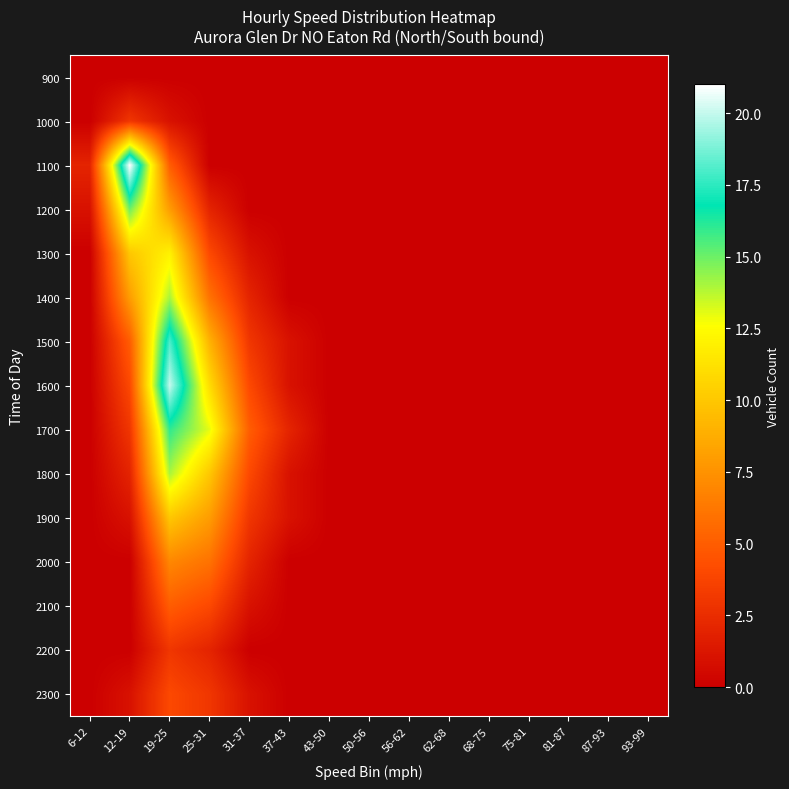

Reading left to right, what are all the values shown in this chart?

900: 6-12=0	12-19=0	19-25=0	25-31=0	31-37=0	37-43=0	43-50=0	50-56=0	56-62=0	62-68=0	68-75=0	75-81=0	81-87=0	87-93=0	93-99=0
1000: 6-12=0	12-19=3	19-25=1	25-31=0	31-37=0	37-43=0	43-50=0	50-56=0	56-62=0	62-68=0	68-75=0	75-81=0	81-87=0	87-93=0	93-99=0
1100: 6-12=2	12-19=21	19-25=5	25-31=0	31-37=0	37-43=0	43-50=0	50-56=0	56-62=0	62-68=0	68-75=0	75-81=0	81-87=0	87-93=0	93-99=0
1200: 6-12=1	12-19=15	19-25=8	25-31=2	31-37=0	37-43=0	43-50=0	50-56=0	56-62=0	62-68=0	68-75=0	75-81=0	81-87=0	87-93=0	93-99=0
1300: 6-12=0	12-19=10	19-25=12	25-31=4	31-37=1	37-43=0	43-50=0	50-56=0	56-62=0	62-68=0	68-75=0	75-81=0	81-87=0	87-93=0	93-99=0
1400: 6-12=0	12-19=8	19-25=14	25-31=6	31-37=2	37-43=0	43-50=0	50-56=0	56-62=0	62-68=0	68-75=0	75-81=0	81-87=0	87-93=0	93-99=0
1500: 6-12=0	12-19=5	19-25=18	25-31=9	31-37=3	37-43=1	43-50=0	50-56=0	56-62=0	62-68=0	68-75=0	75-81=0	81-87=0	87-93=0	93-99=0
1600: 6-12=0	12-19=4	19-25=20	25-31=11	31-37=4	37-43=1	43-50=0	50-56=0	56-62=0	62-68=0	68-75=0	75-81=0	81-87=0	87-93=0	93-99=0
1700: 6-12=0	12-19=3	19-25=16	25-31=13	31-37=5	37-43=2	43-50=0	50-56=0	56-62=0	62-68=0	68-75=0	75-81=0	81-87=0	87-93=0	93-99=0
1800: 6-12=0	12-19=2	19-25=14	25-31=10	31-37=4	37-43=1	43-50=0	50-56=0	56-62=0	62-68=0	68-75=0	75-81=0	81-87=0	87-93=0	93-99=0
1900: 6-12=0	12-19=1	19-25=10	25-31=8	31-37=3	37-43=1	43-50=0	50-56=0	56-62=0	62-68=0	68-75=0	75-81=0	81-87=0	87-93=0	93-99=0
2000: 6-12=0	12-19=0	19-25=7	25-31=6	31-37=2	37-43=0	43-50=0	50-56=0	56-62=0	62-68=0	68-75=0	75-81=0	81-87=0	87-93=0	93-99=0
2100: 6-12=0	12-19=0	19-25=5	25-31=4	31-37=1	37-43=0	43-50=0	50-56=0	56-62=0	62-68=0	68-75=0	75-81=0	81-87=0	87-93=0	93-99=0
2200: 6-12=0	12-19=0	19-25=3	25-31=2	31-37=0	37-43=0	43-50=0	50-56=0	56-62=0	62-68=0	68-75=0	75-81=0	81-87=0	87-93=0	93-99=0
2300: 6-12=0	12-19=1	19-25=4	25-31=3	31-37=1	37-43=0	43-50=0	50-56=0	56-62=0	62-68=0	68-75=0	75-81=0	81-87=0	87-93=0	93-99=0